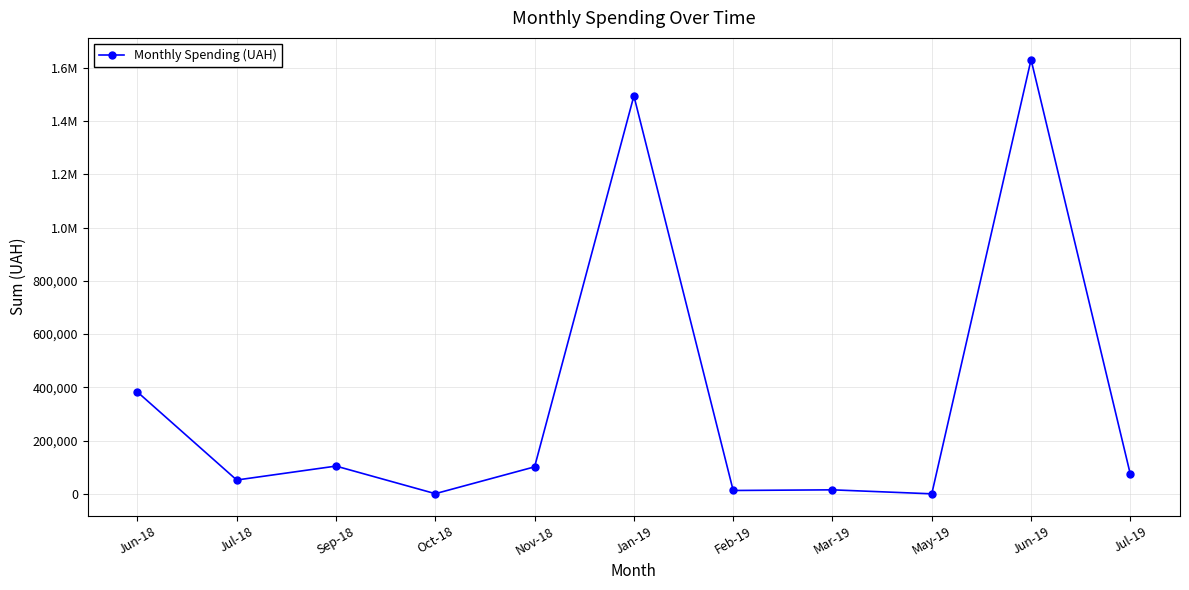

Read the value at Nov-18.

101999.0